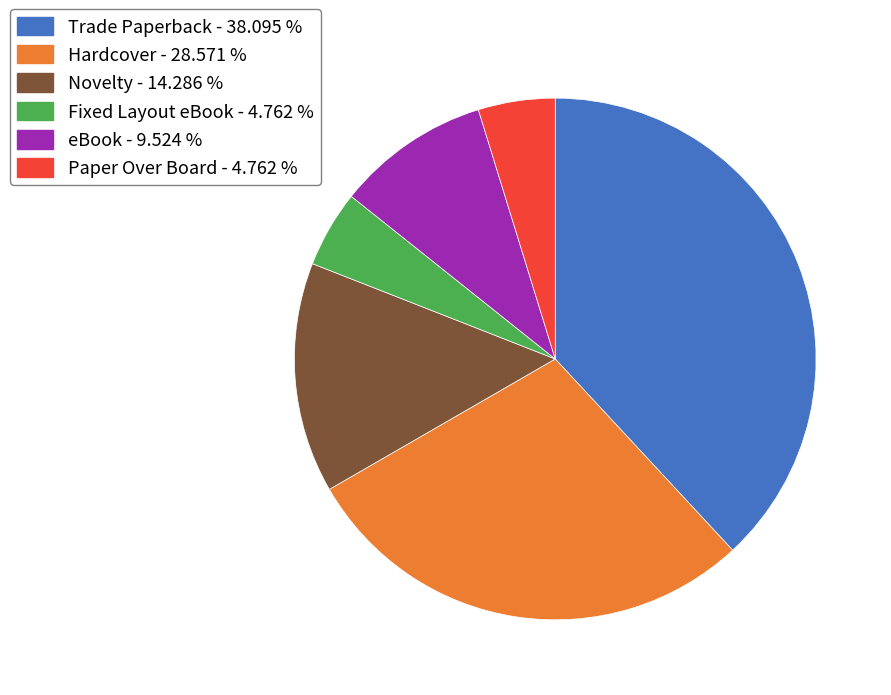

Combined, do Novelty - 14.286 % and Paper Over Board - 4.762 % account for over 50%?

No